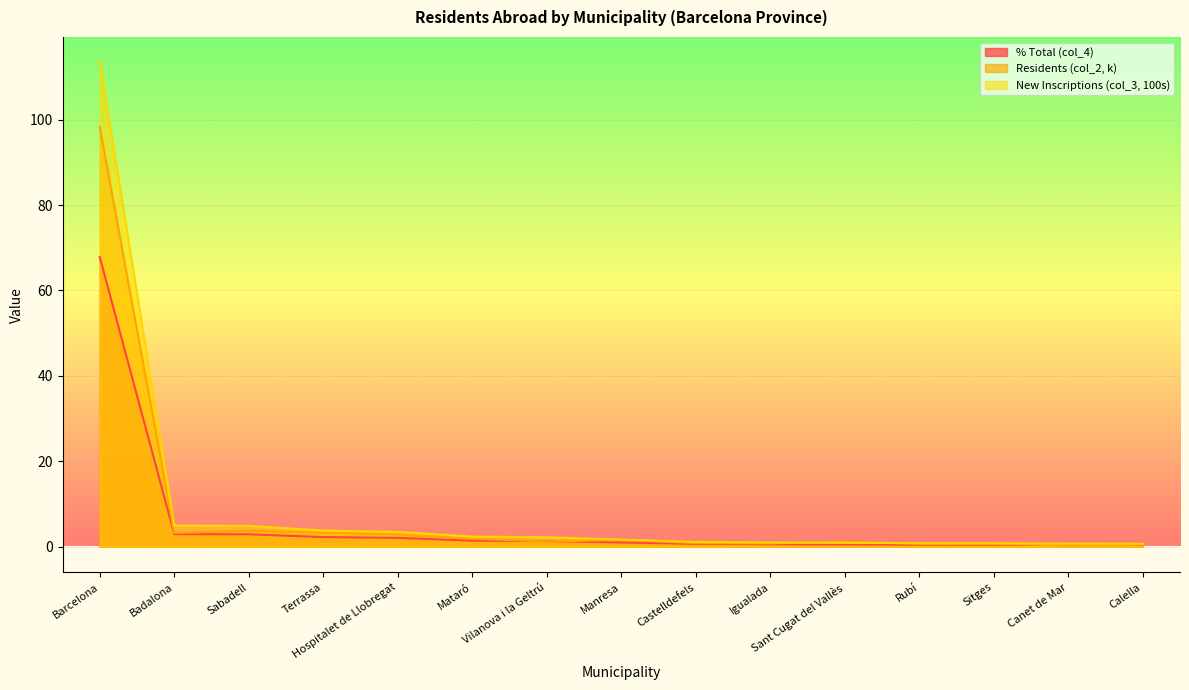

Where is the first local minimum for Residents (col_2, k)?

Badalona